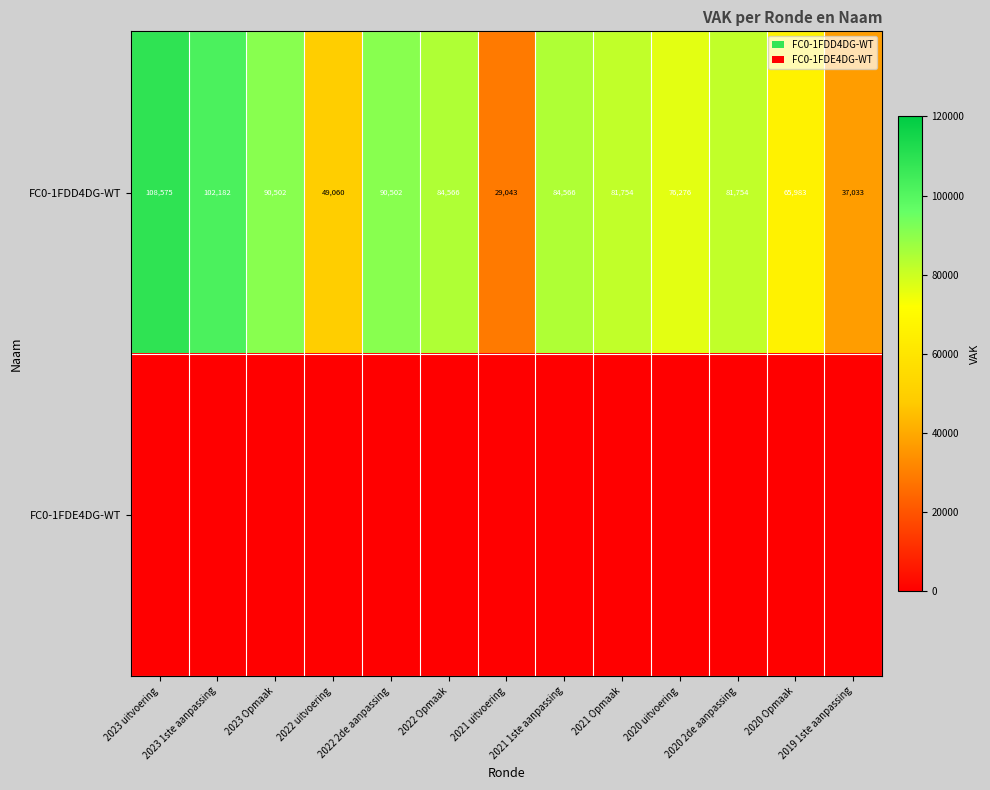

What is the average value of the FC0-1FDD4DG-WT series?

75523